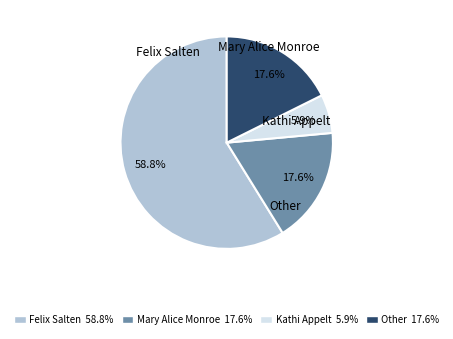

What is the ratio of the value at Kathi Appelt 5.9% to the value at Mary Alice Monroe 17.6%?

0.3